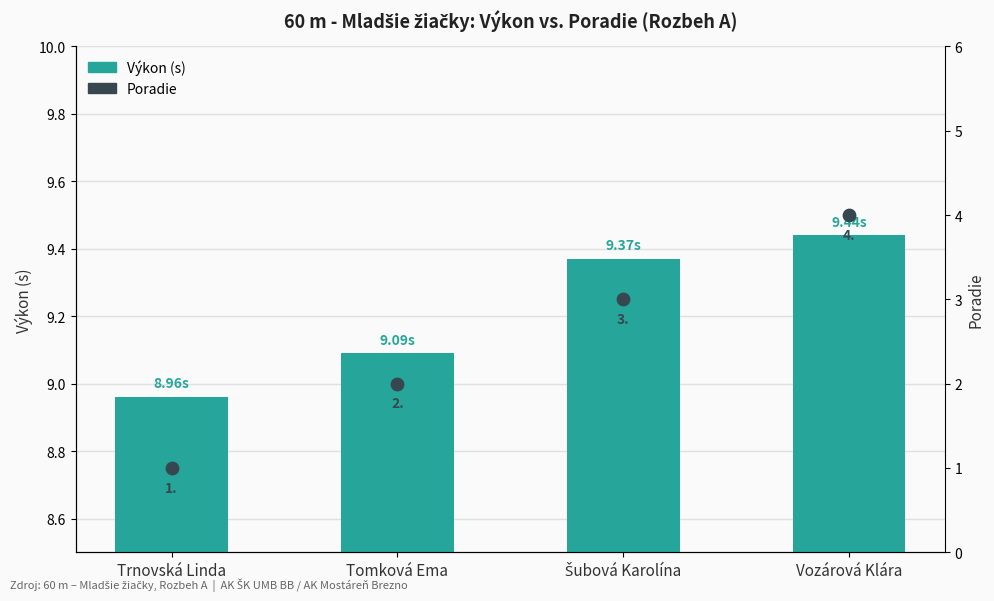

Which series has the largest total across all categories?

Výkon (s)